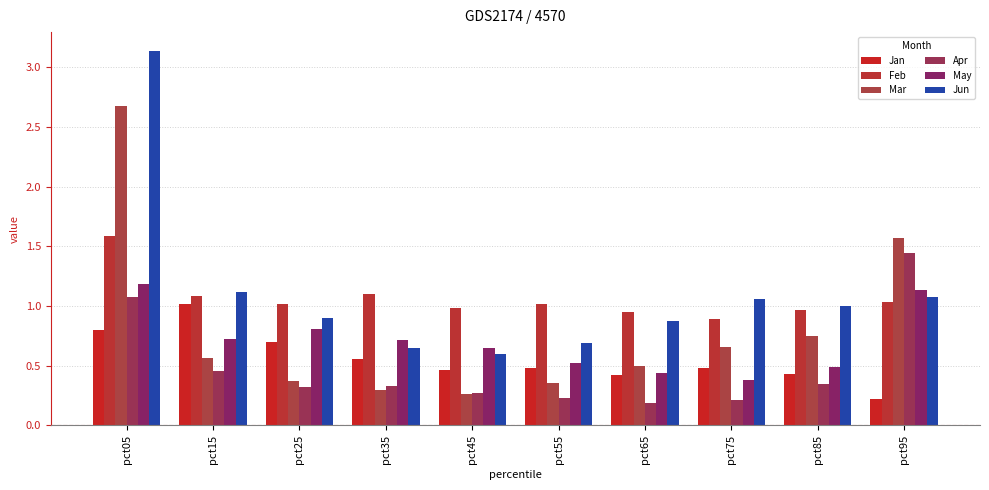

Reading left to right, what are all the values shown in this chart?

Jan: 0.8	1.0	0.7	0.6	0.5	0.5	0.4	0.5	0.4	0.2
Feb: 1.6	1.1	1.0	1.1	1.0	1.0	1.0	0.9	1.0	1.0
Mar: 2.7	0.6	0.4	0.3	0.3	0.4	0.5	0.7	0.7	1.6
Apr: 1.1	0.5	0.3	0.3	0.3	0.2	0.2	0.2	0.4	1.4
May: 1.2	0.7	0.8	0.7	0.6	0.5	0.4	0.4	0.5	1.1
Jun: 3.1	1.1	0.9	0.6	0.6	0.7	0.9	1.1	1.0	1.1